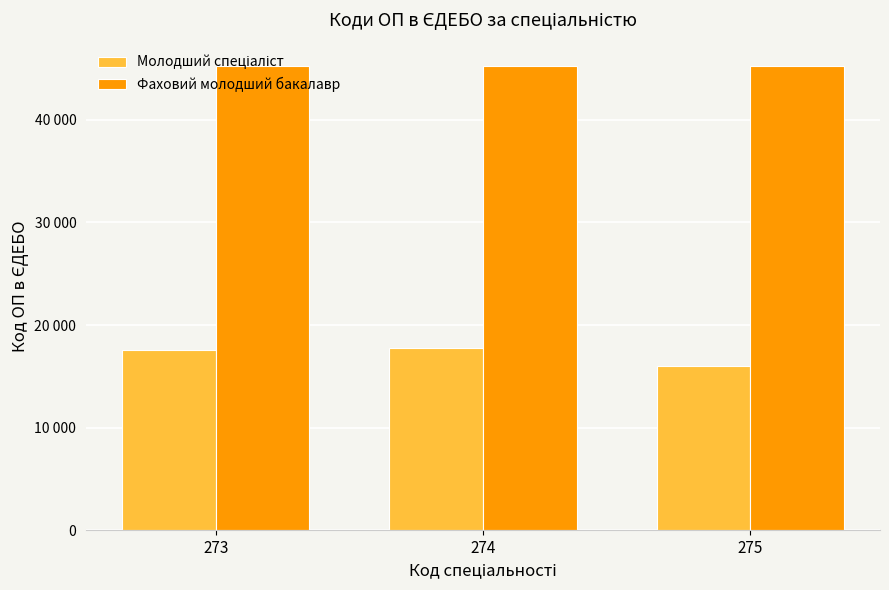

How many Фаховий молодший бакалавр values are between 45277 and 45281?

3